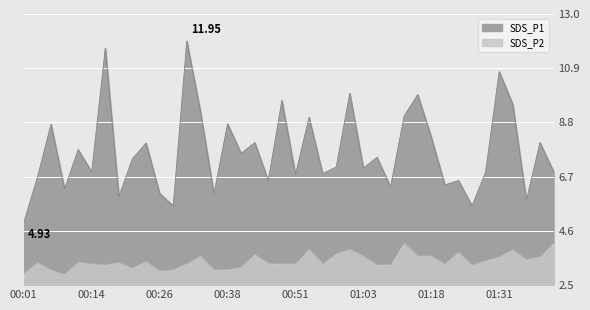

Is the value of SDS_P1 at 00:14 greater than the value of SDS_P2 at 01:03?

Yes